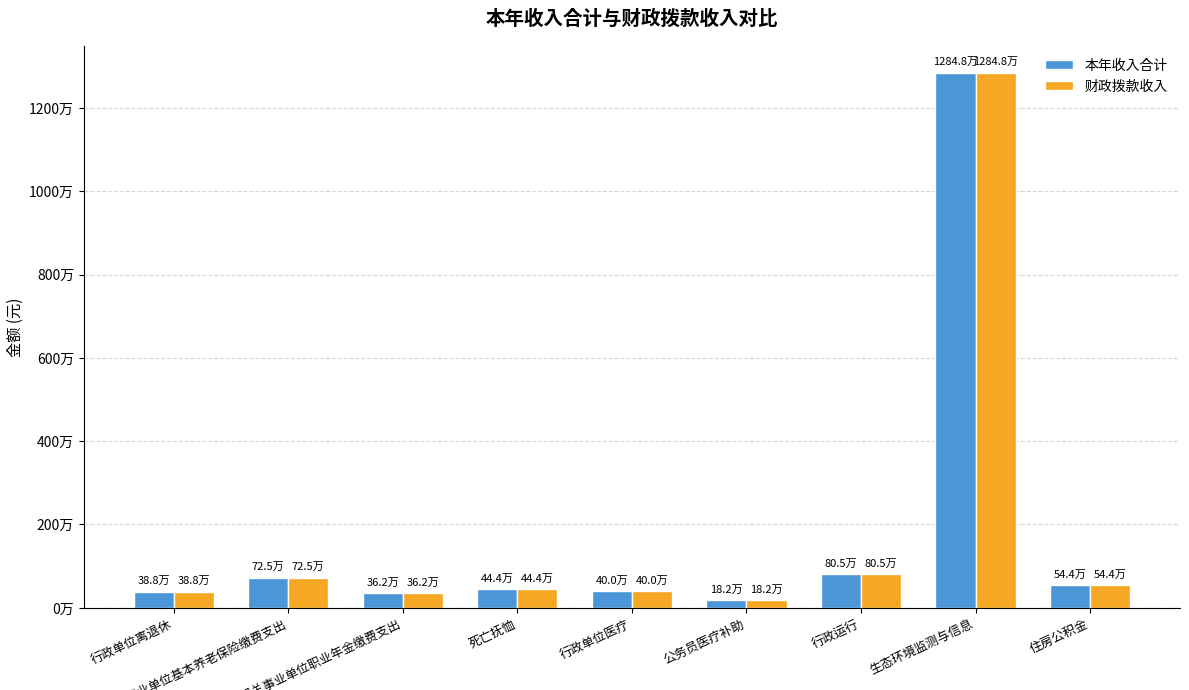

What is the difference between the second highest and minimum values in the 财政拨款收入 series?

623144.5